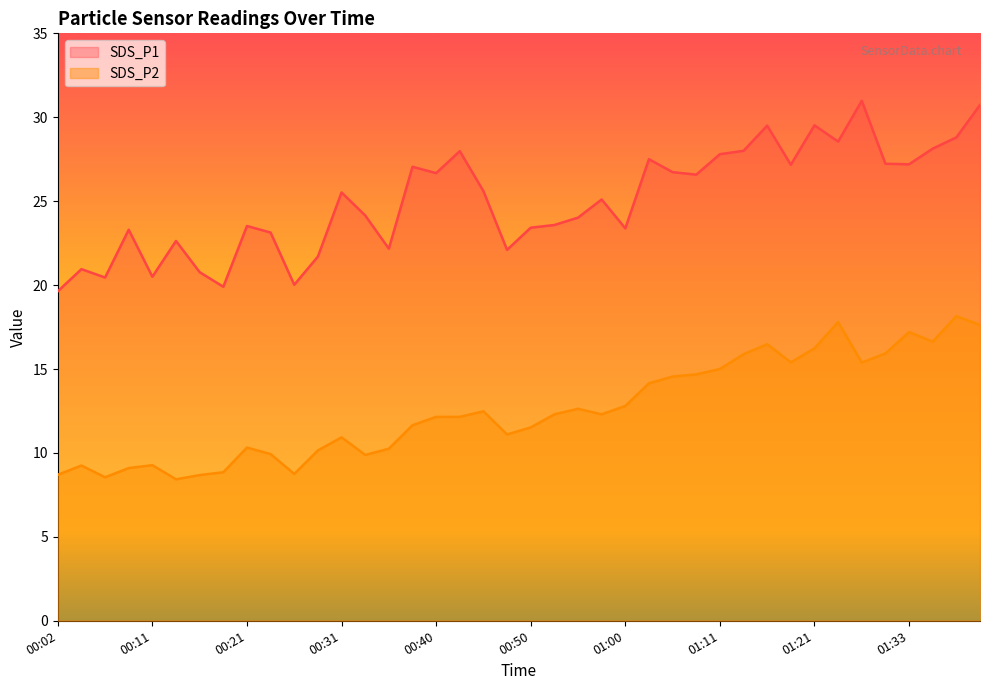

Which series has the largest total across all categories?

SDS_P1